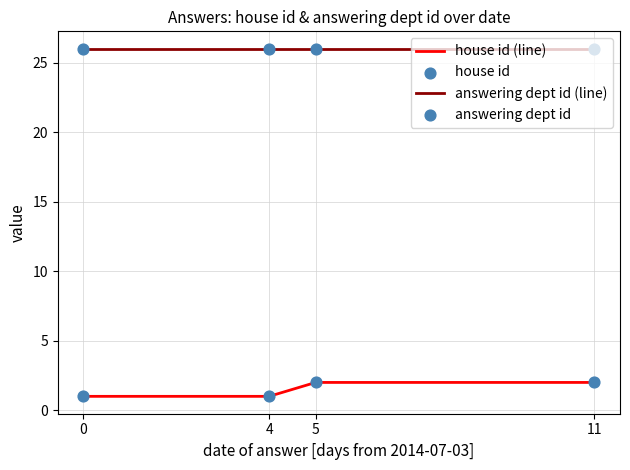

What is the total value across all series at 5?

28